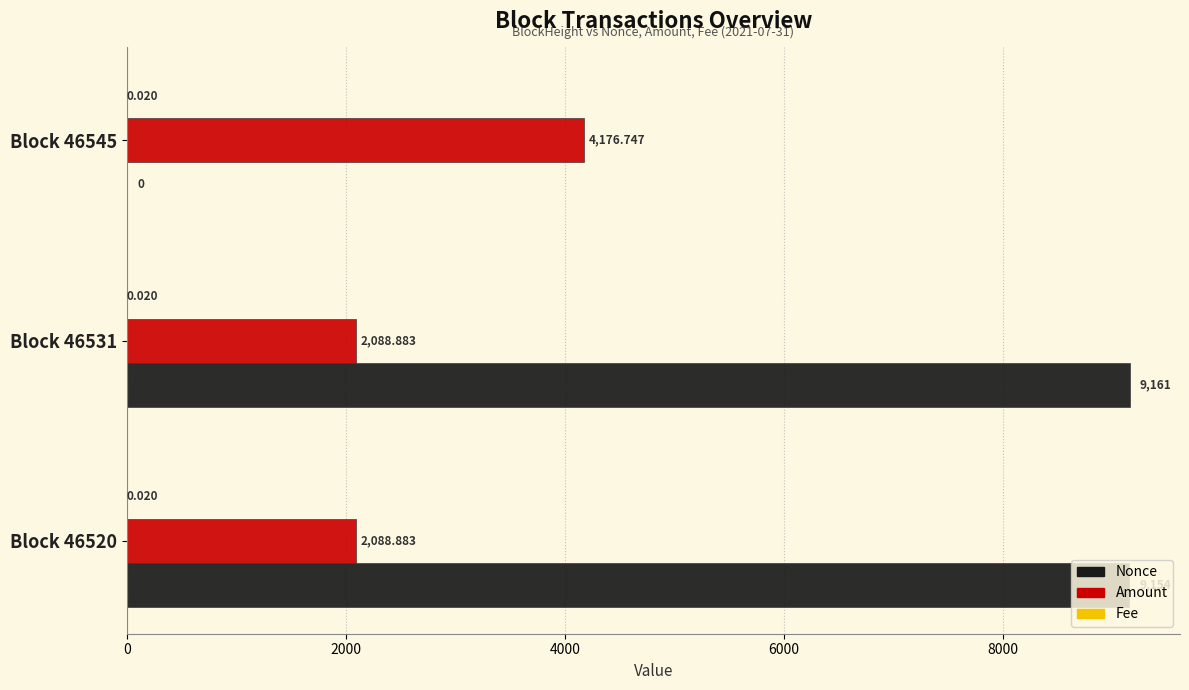

Which series changed the most between Block 46520 and Block 46545?

Nonce